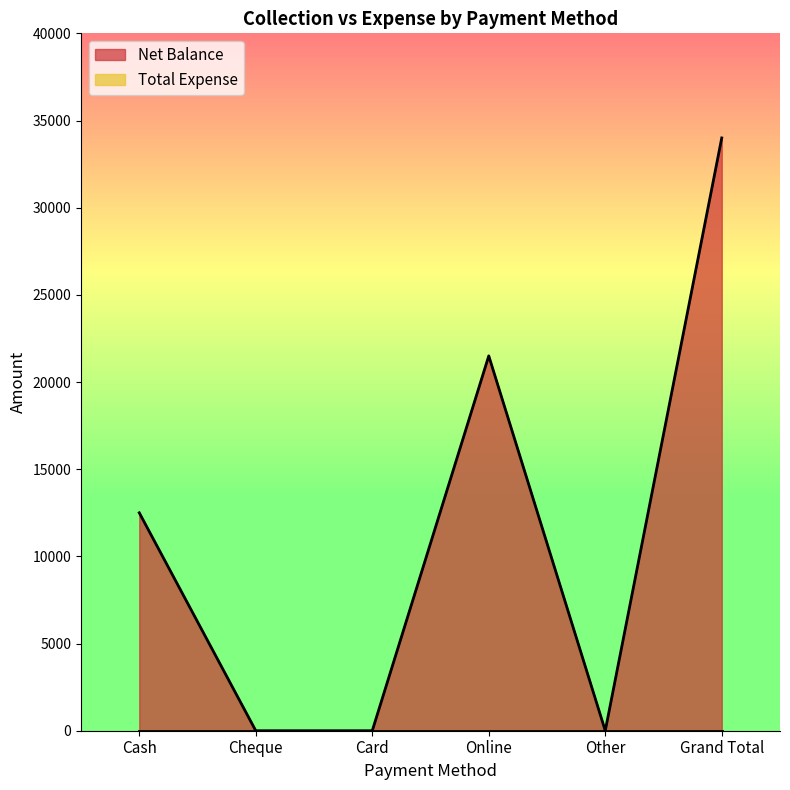

True or false: the data has more than 2 interior local peaks.

False